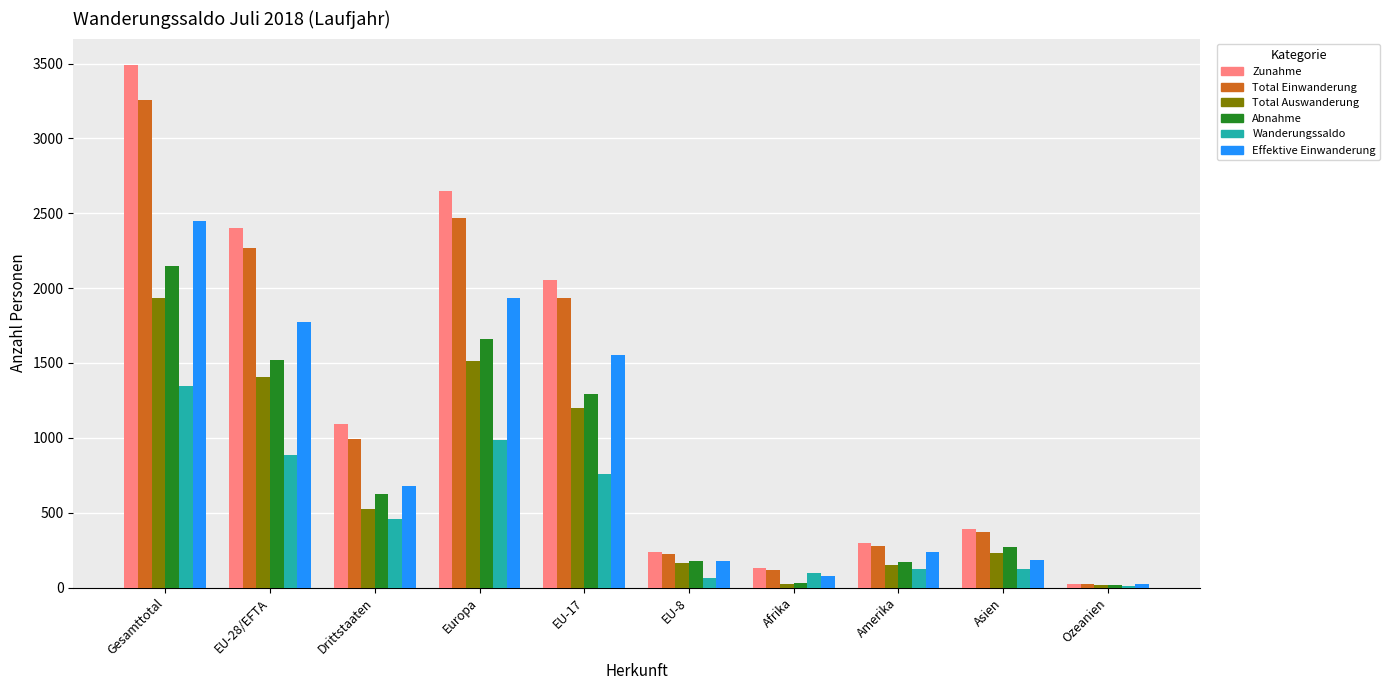

The Zunahme series shows 1784 at Gesamttotal. True or false?

False